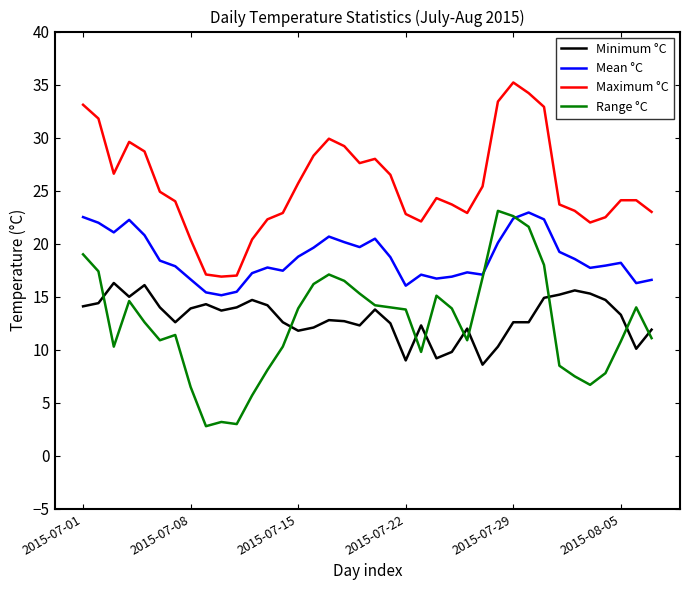

Does the chart display data point markers on the line(s)?

No